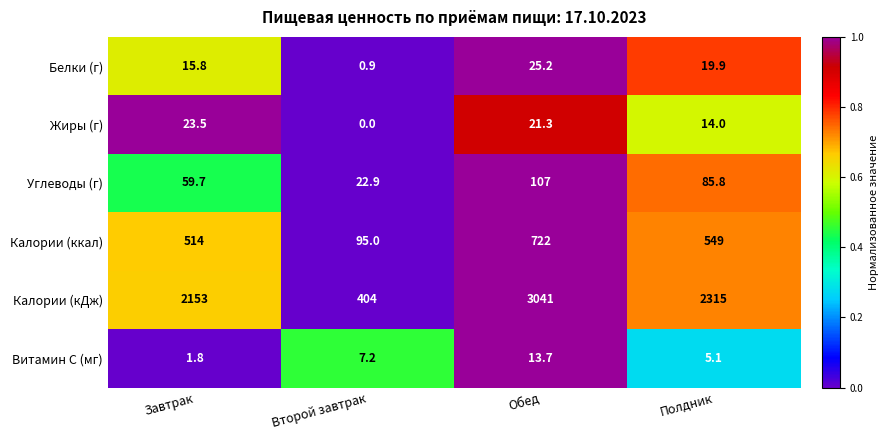

Which series has the largest range (max minus min)?

Калории (кДж)